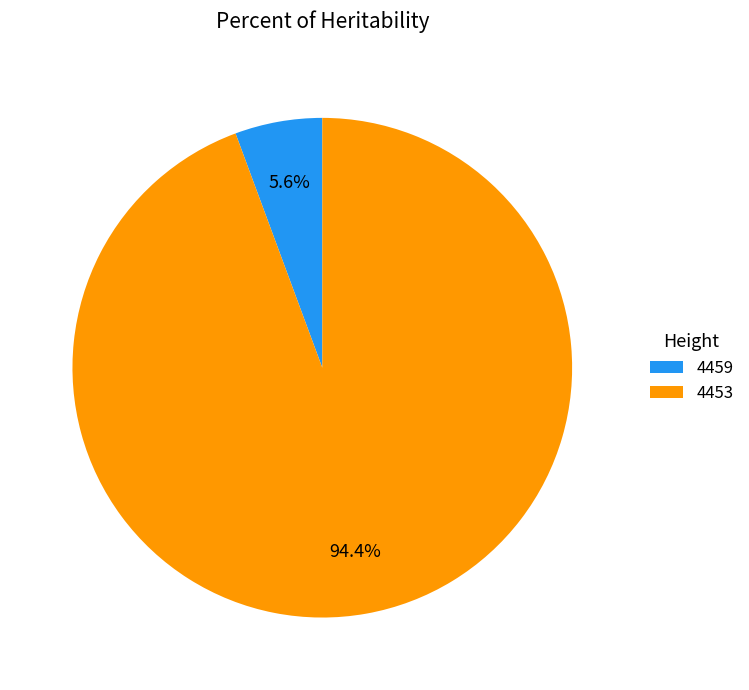

True or false: 4459 accounts for 6% of the total.

True